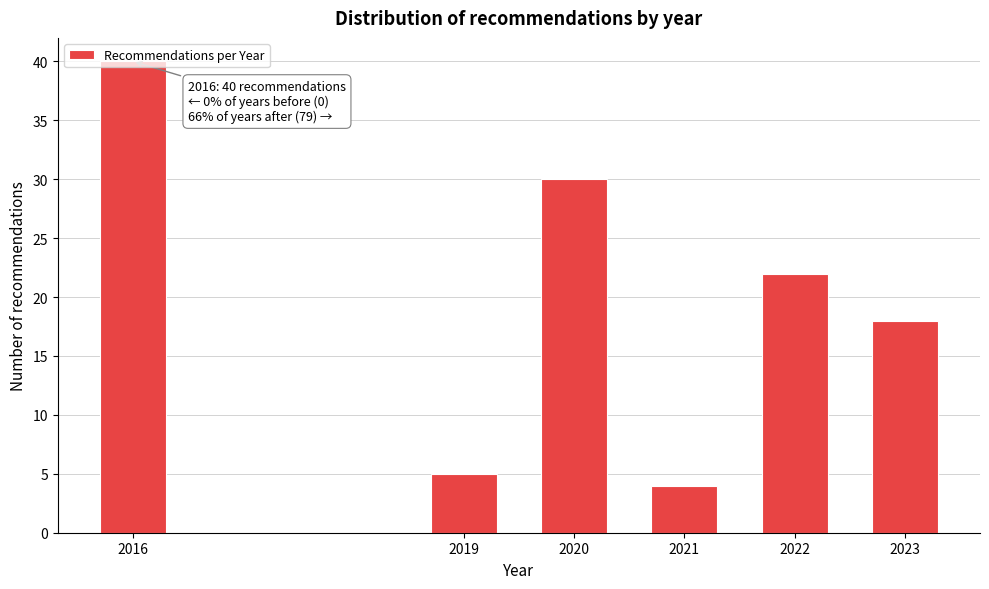

What is the change in value from 2016 to 2021?

-36